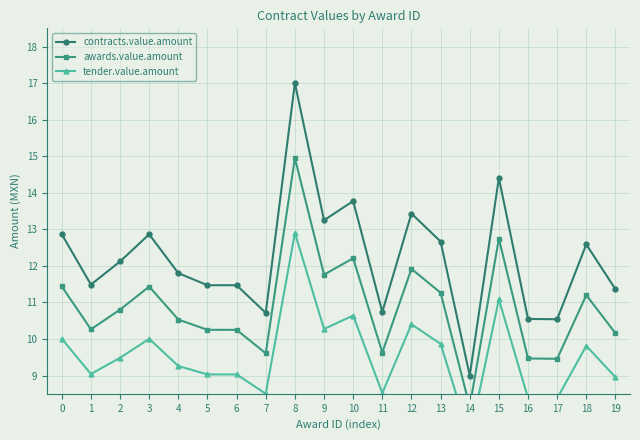

True or false: contracts.value.amount and awards.value.amount cross at least once.

False